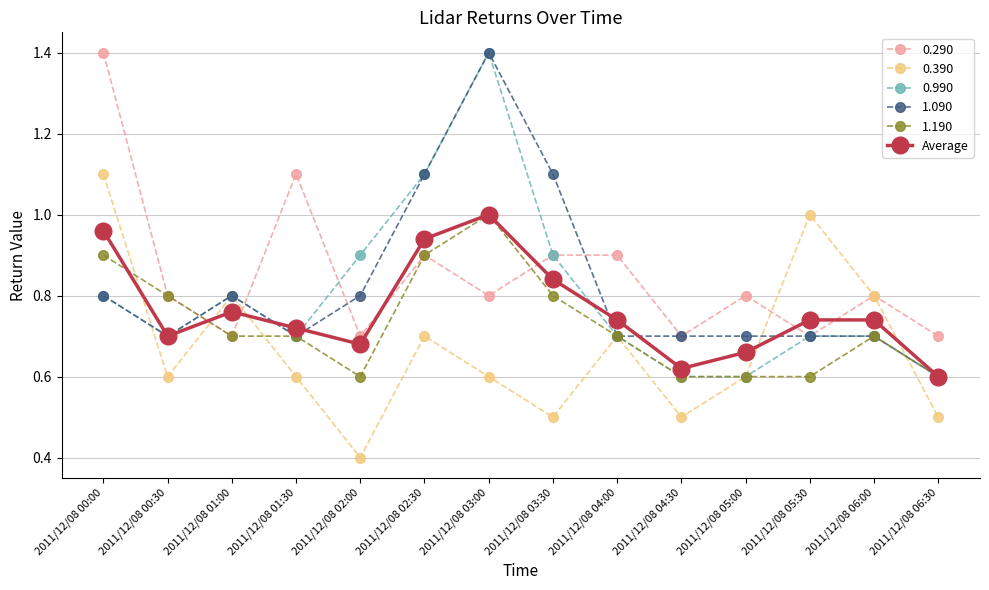

What is the label of the 4th point from the left?

2011/12/08 01:30